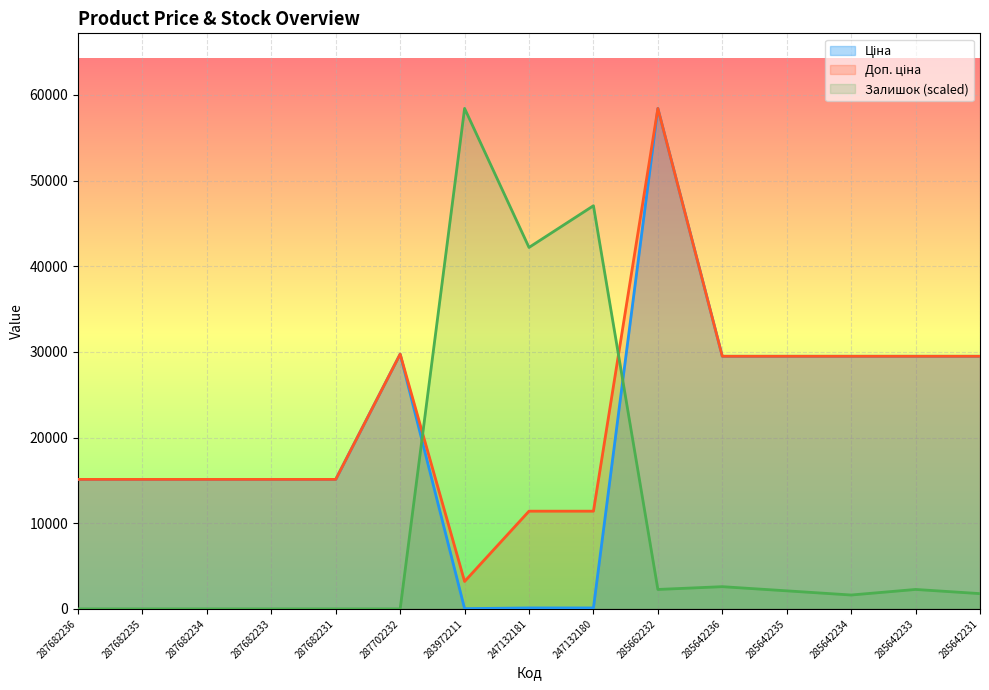

At which category is the sum across all series the highest?

285662232